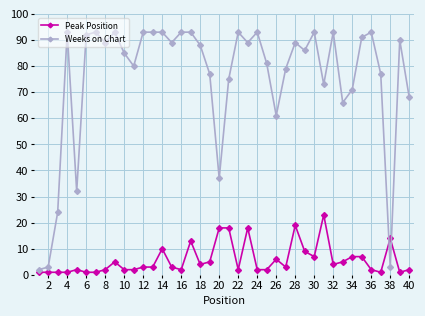

How many times do Weeks on Chart and Peak Position cross each other?

2